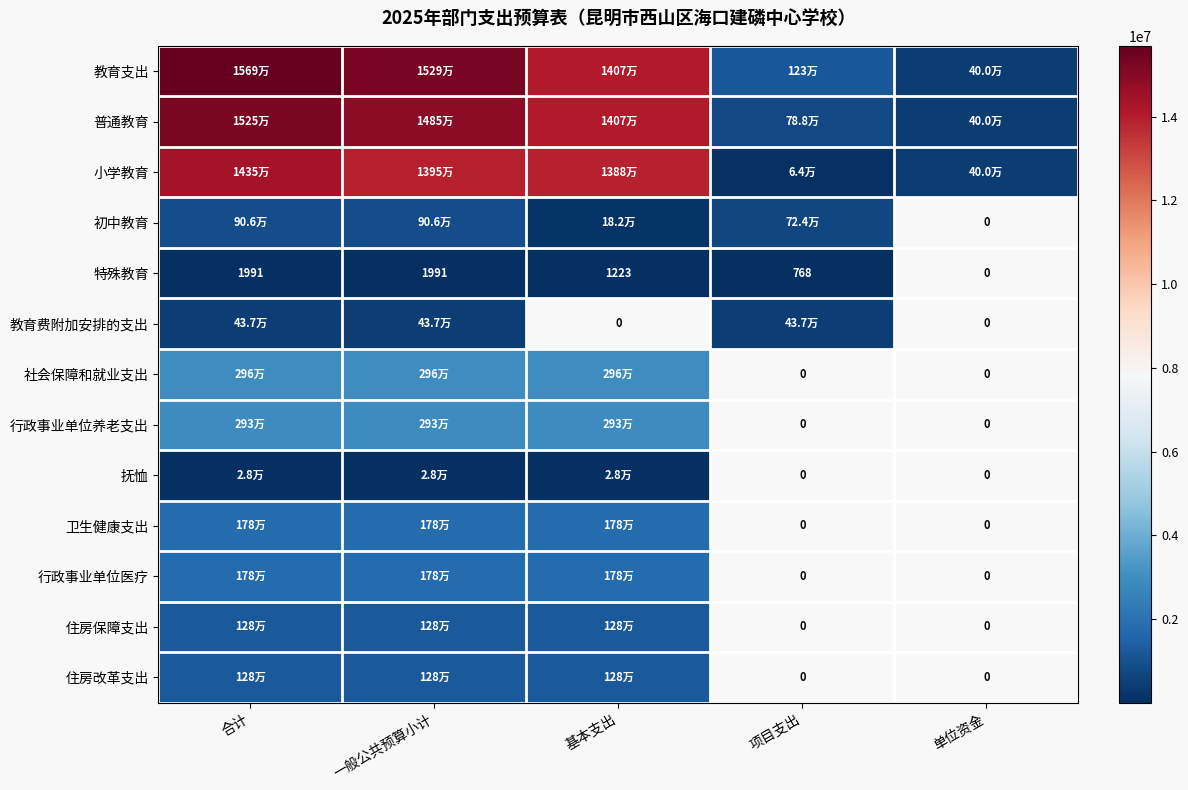

What is the sum of all 教育支出 values?

46678602.6